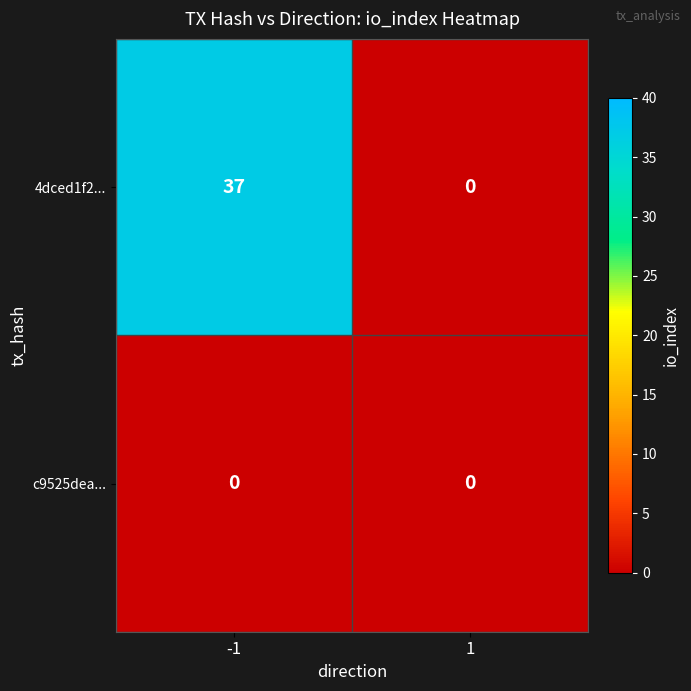

Reading left to right, transcribe all the data shown in this chart.

4dced1f2...: 37	0
c9525dea...: 0	0